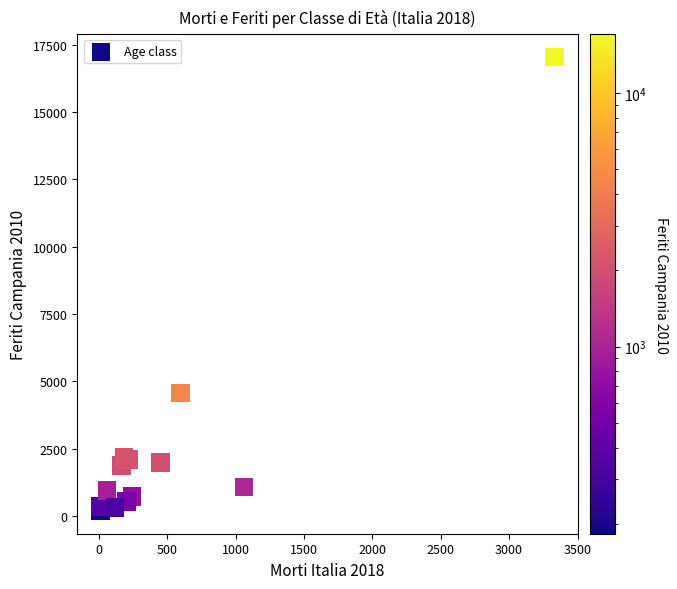

What Y value in the scatter plot is closest to 8616?

4567